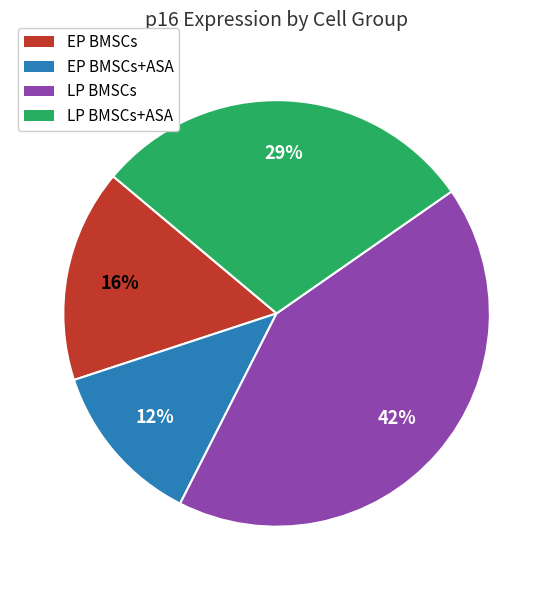

Does any single category account for the majority?

No